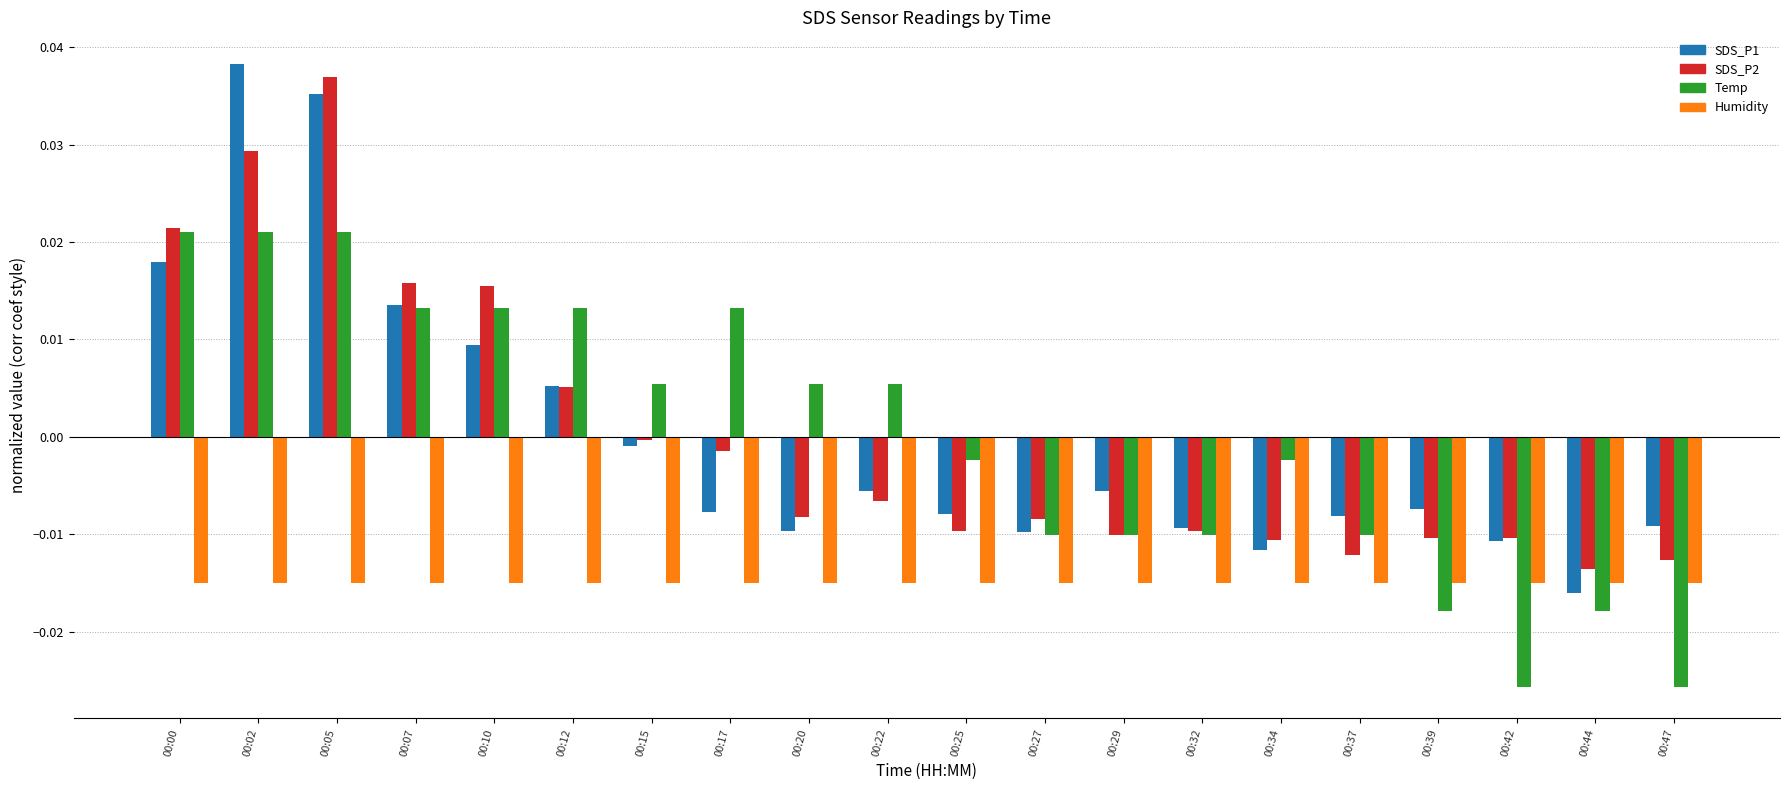

True or false: SDS_P1 has a value of -0.0 at 00:32.

True